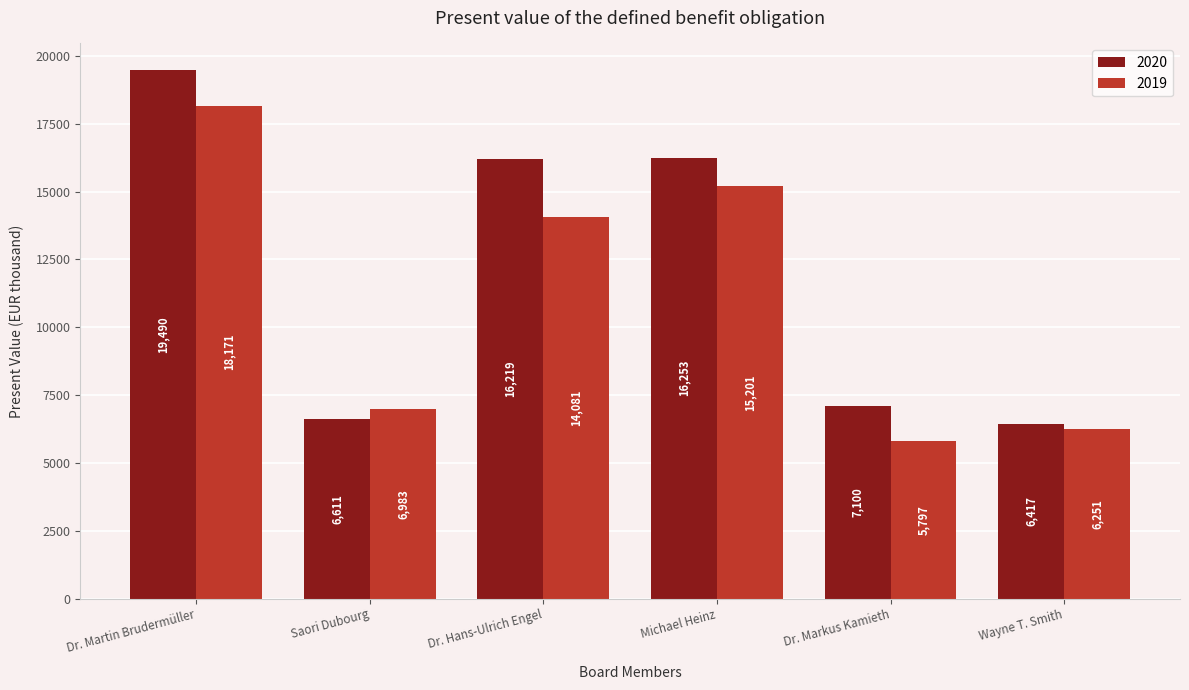

What is the highest value of the 2020 series?

19490